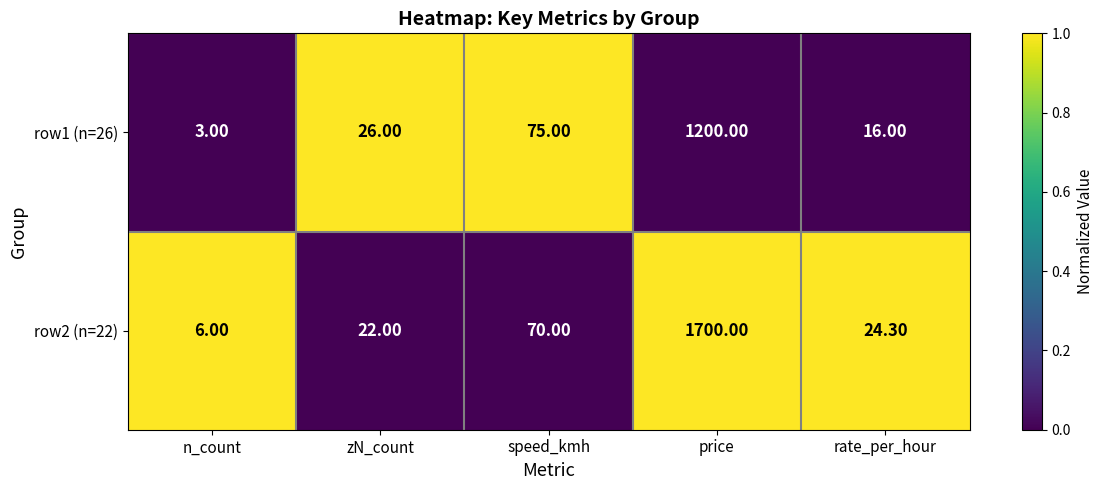

At which label does row2 (n=22) reach its minimum?

n_count